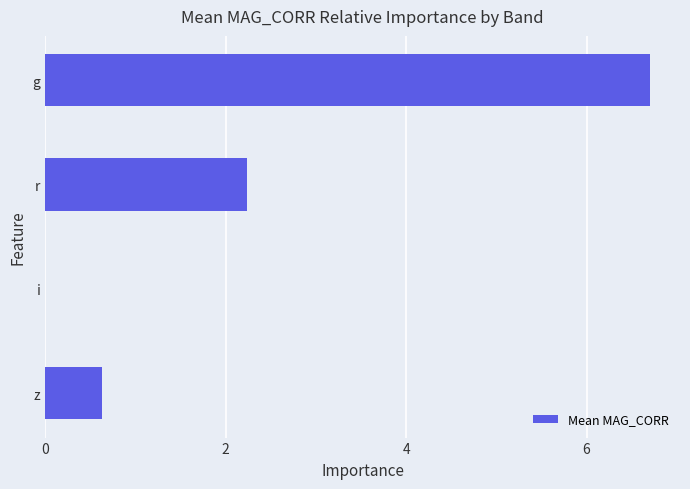

What is the approximate value at g?

6.7